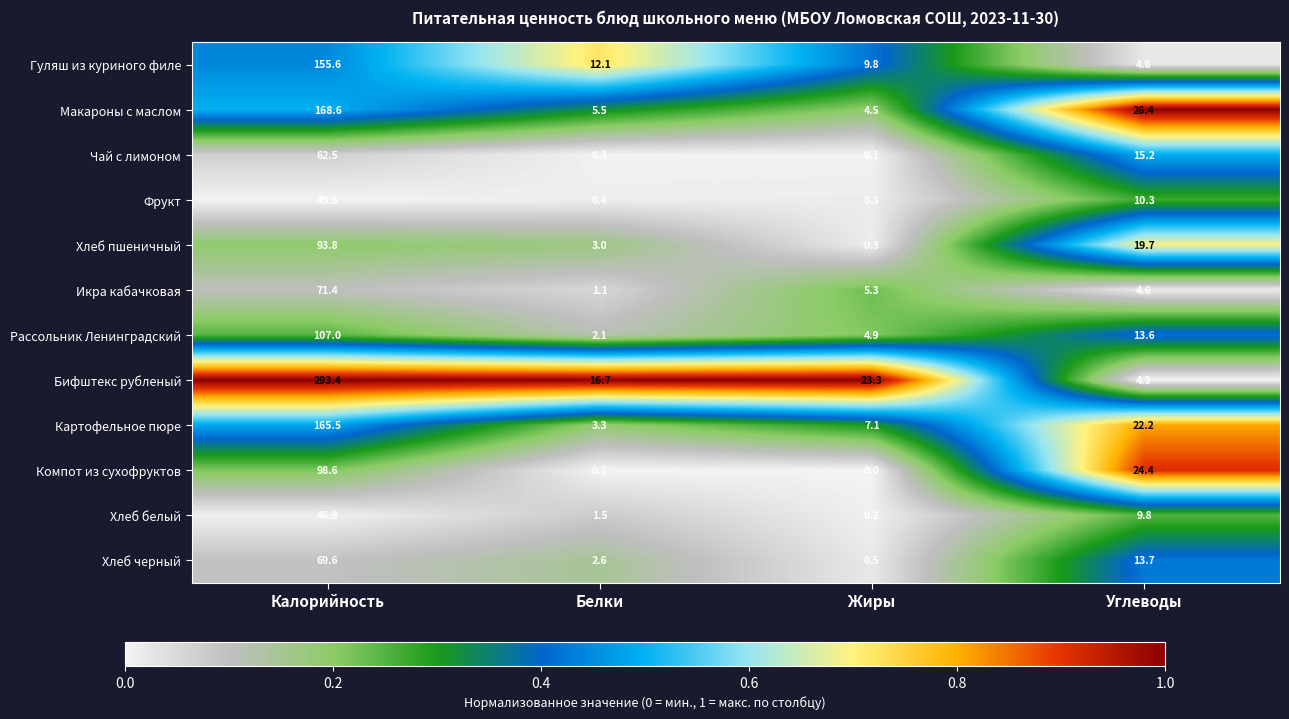

True or false: Бифштекс рубленый has a value of 482.7 at Калорийность.

False